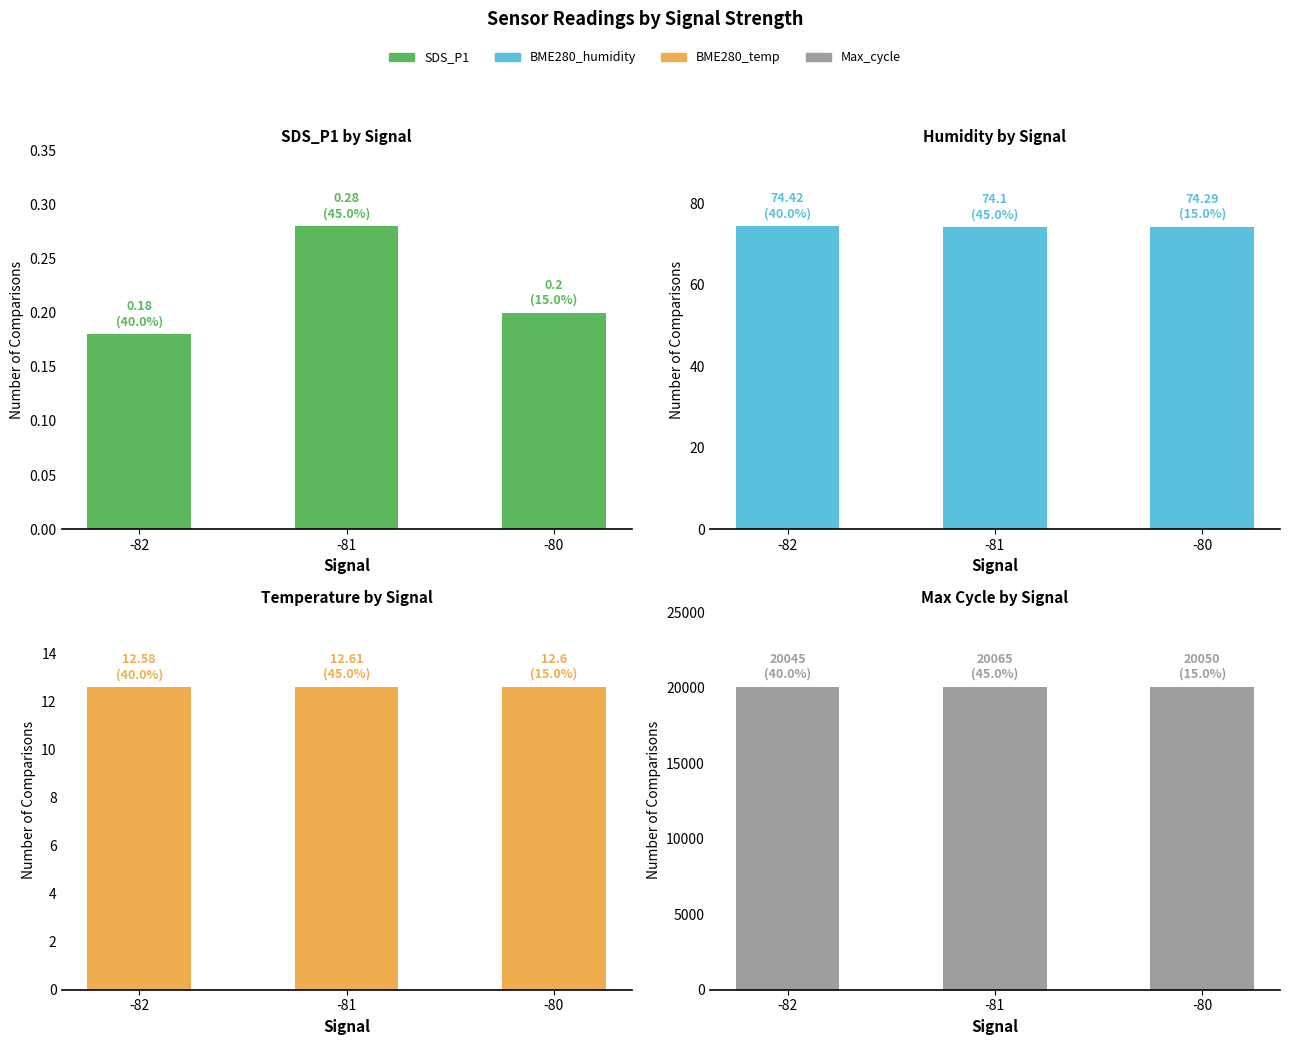

Which series has the largest total across all categories?

Avg Max Cycle